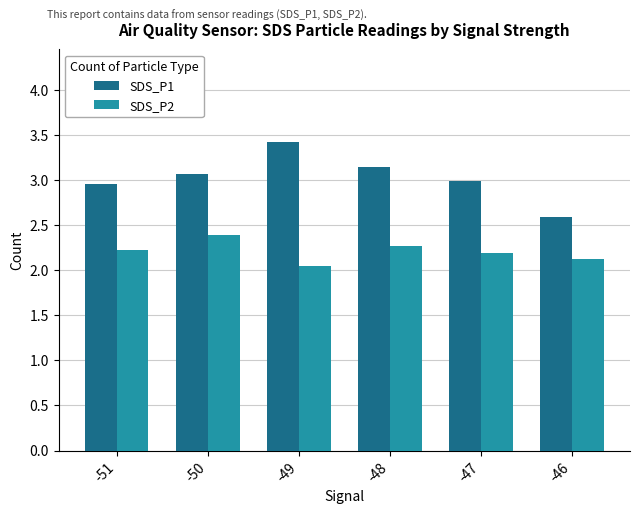

What is the spread (max minus min) of values at -48?

0.9